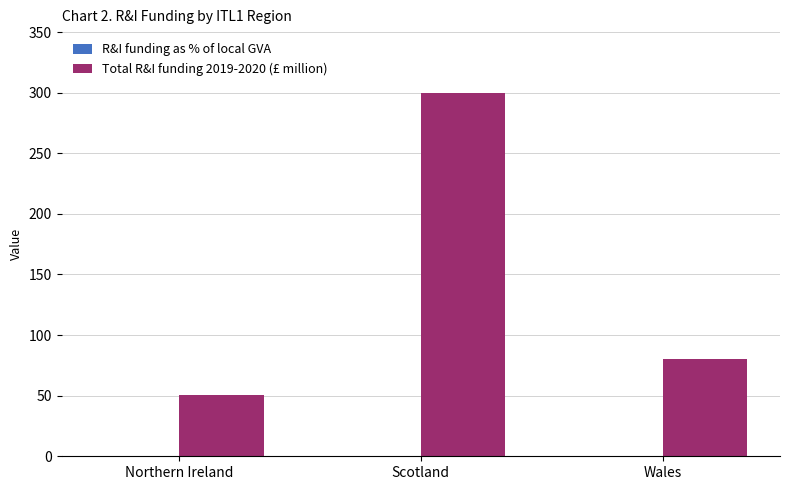

Which series has the largest total across all categories?

Total R&I funding 2019-2020 (£ million)